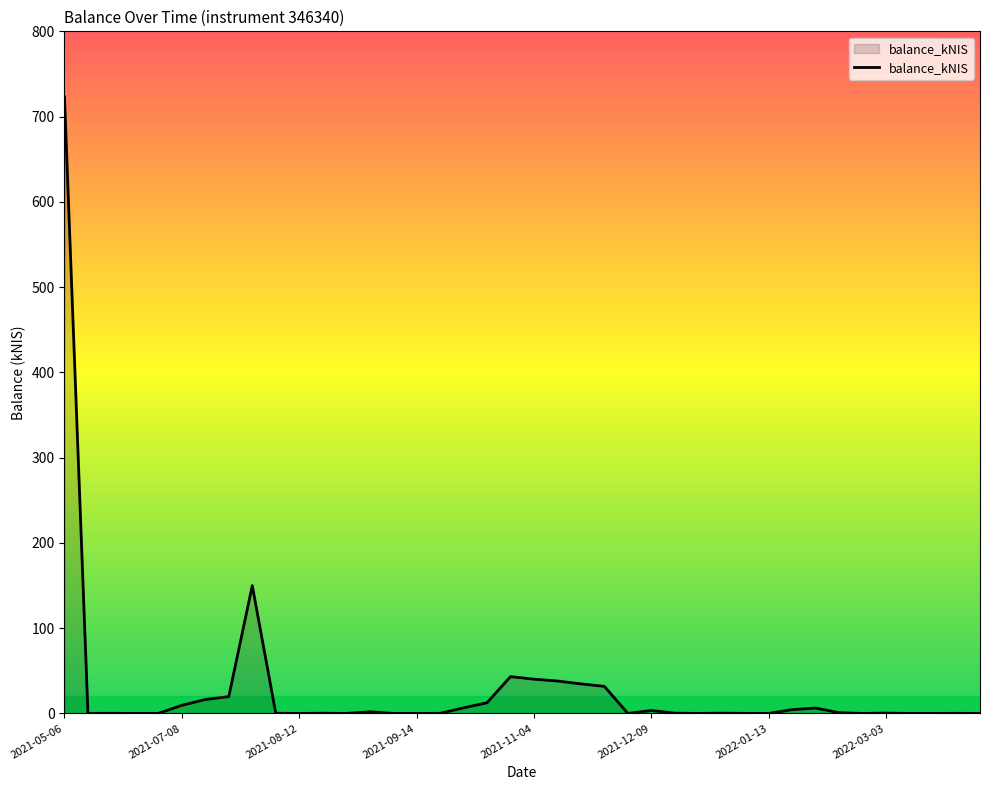

What is the difference between the maximum and minimum values?

723.2